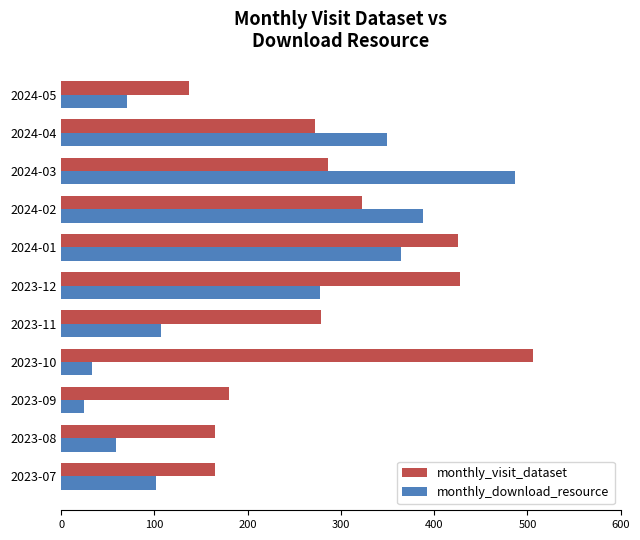

Read the monthly_download_resource value at 2024-02, to the nearest 5.

390